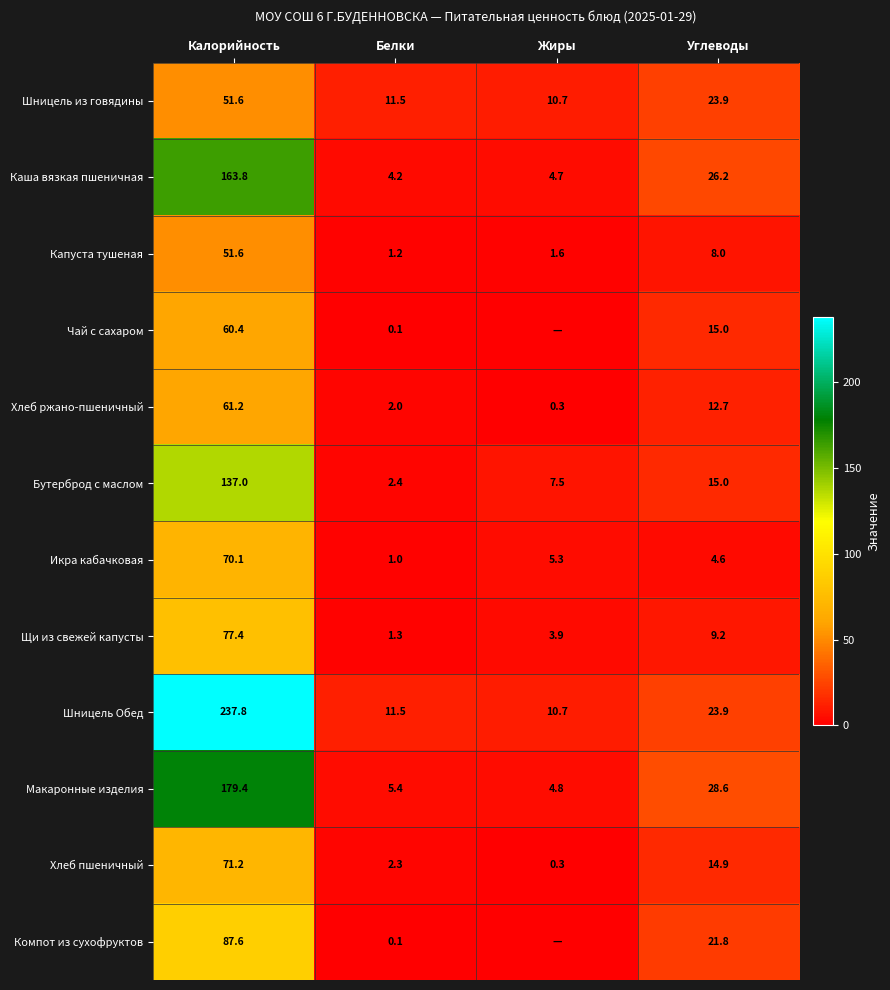

What is the spread (max minus min) of values at Жиры?

10.7